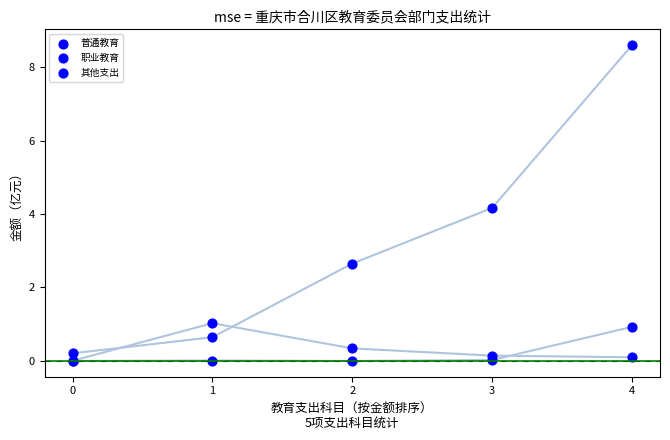

Which series reaches the minimum Y coordinate?

职业教育